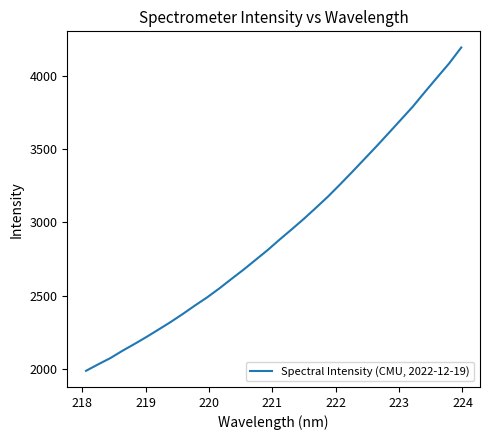

What is the maximum value shown in the chart?

4190.9